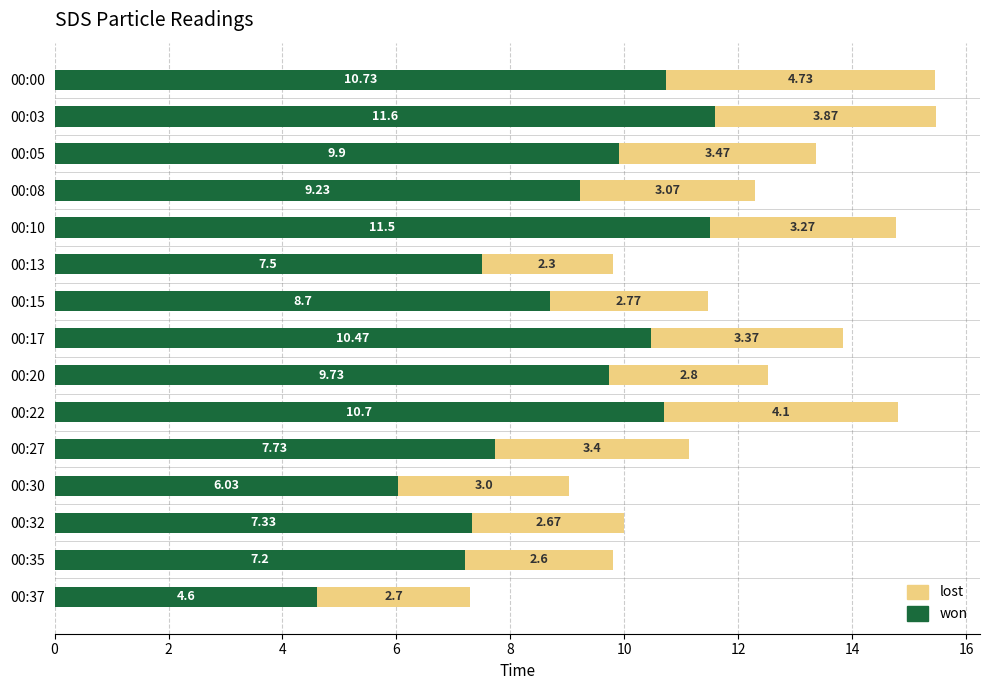

What is the total value across all series at 00:10?

14.8